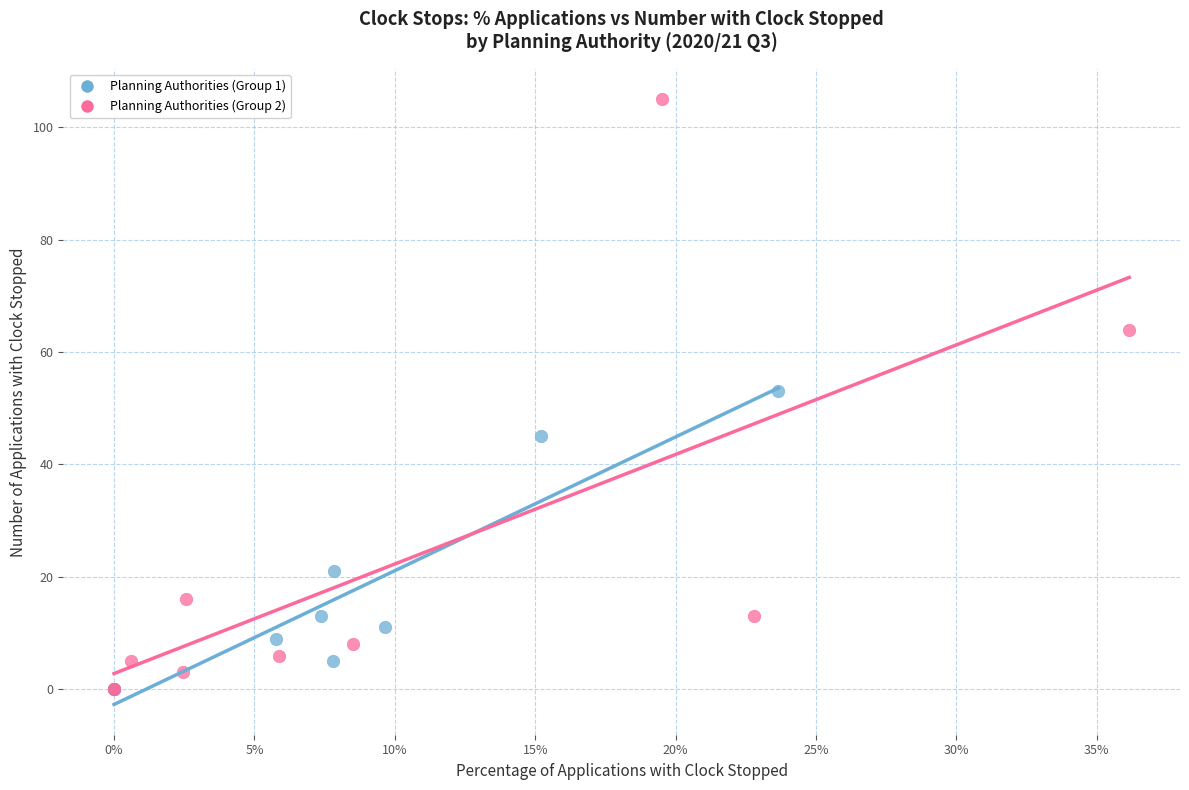

What are all the series names shown in the legend?

Planning Authorities (Group 1), Planning Authorities (Group 2)